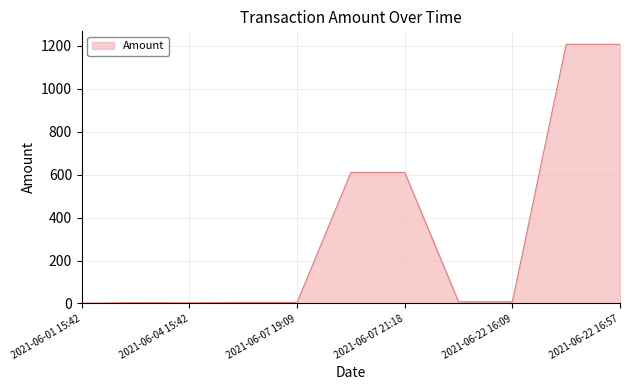

What is the difference between the maximum and minimum values?

1205.8